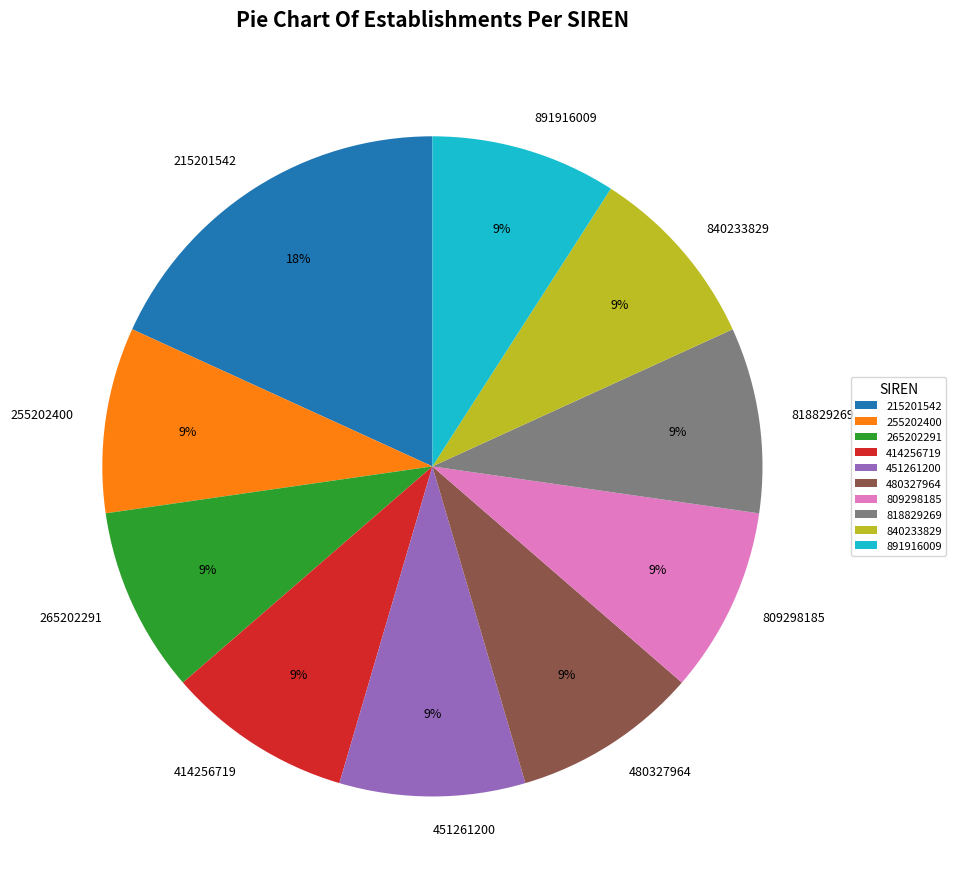

Do 818829269 and 255202400 together represent more than half of the pie?

No